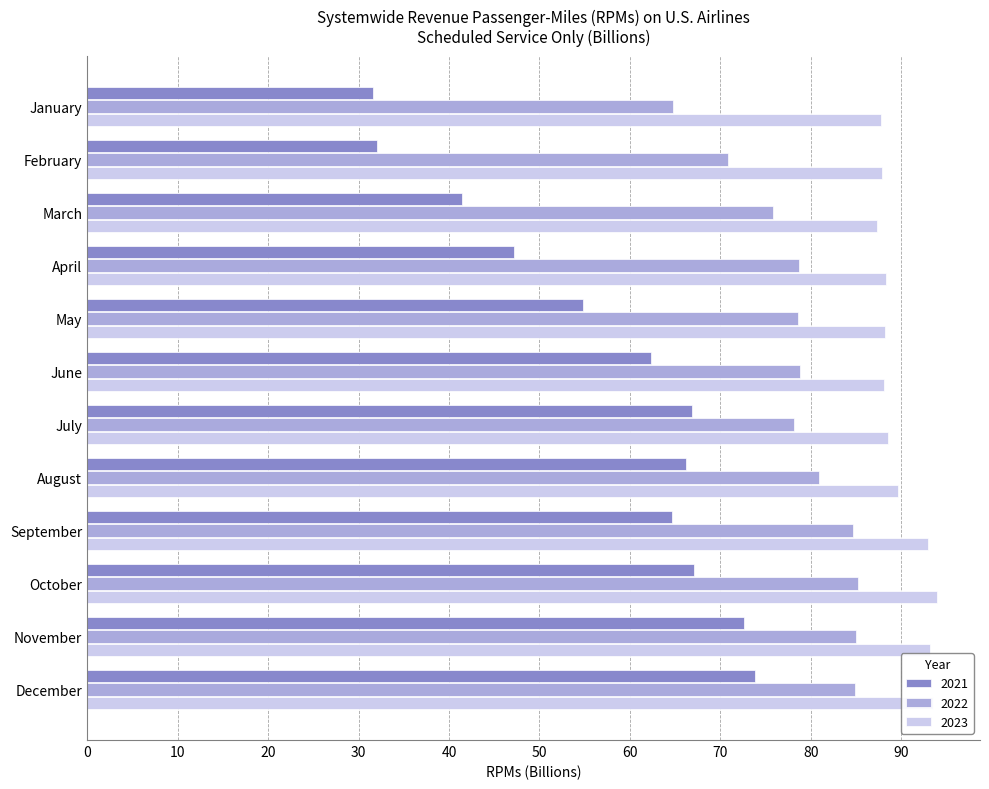

The 2021 series shows 62.3 at June. True or false?

True